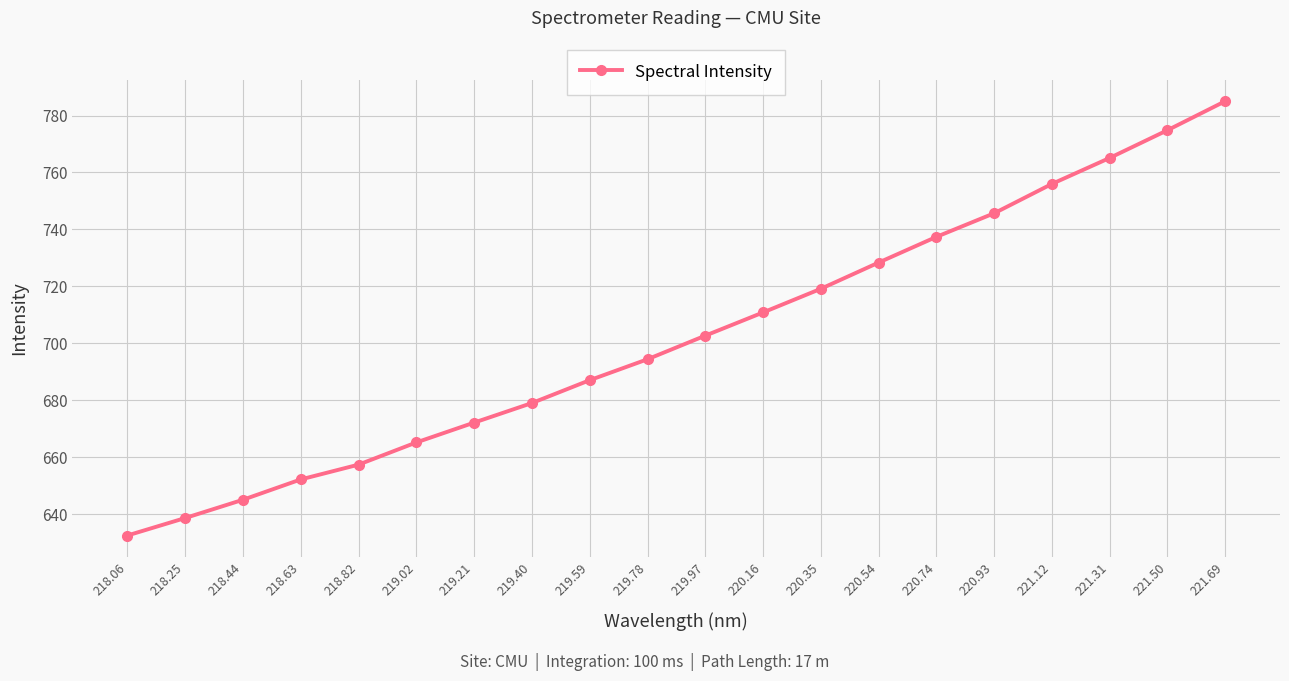

Is it true that the value at 221.69 is 258.3?

False